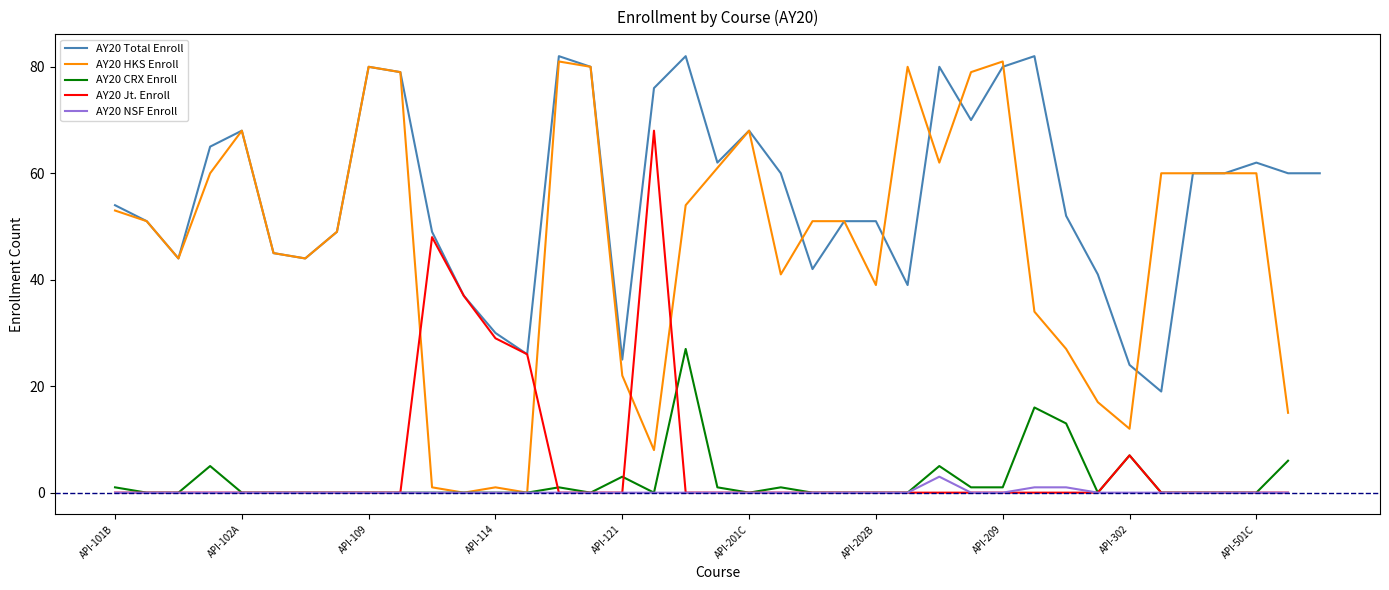

Is it true that AY20 HKS Enroll equals 0 at API-112?

True